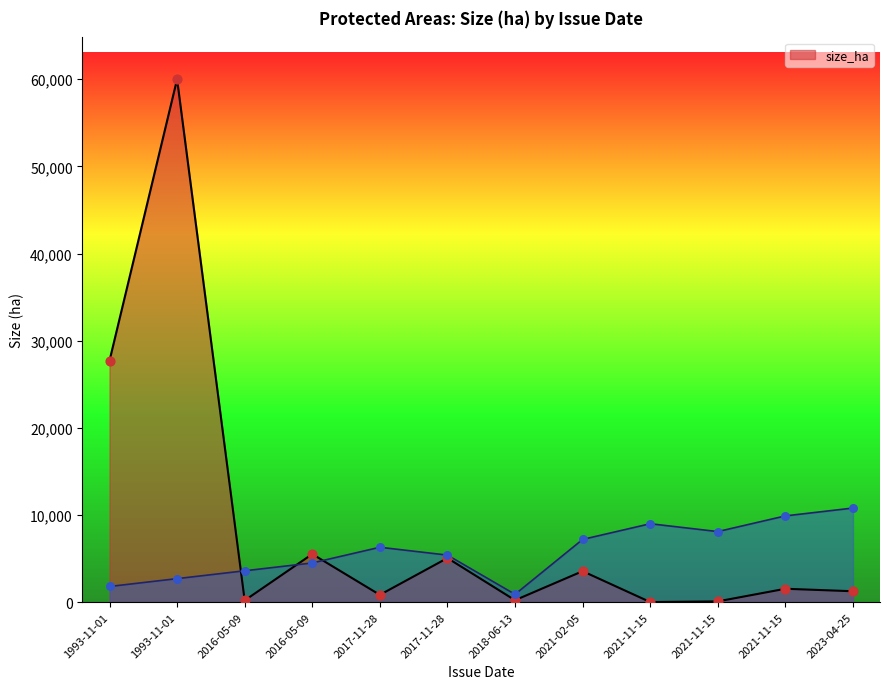

Approximately how many times larger is the value at 1993-11-01 compared to 2016-05-09?

10.9